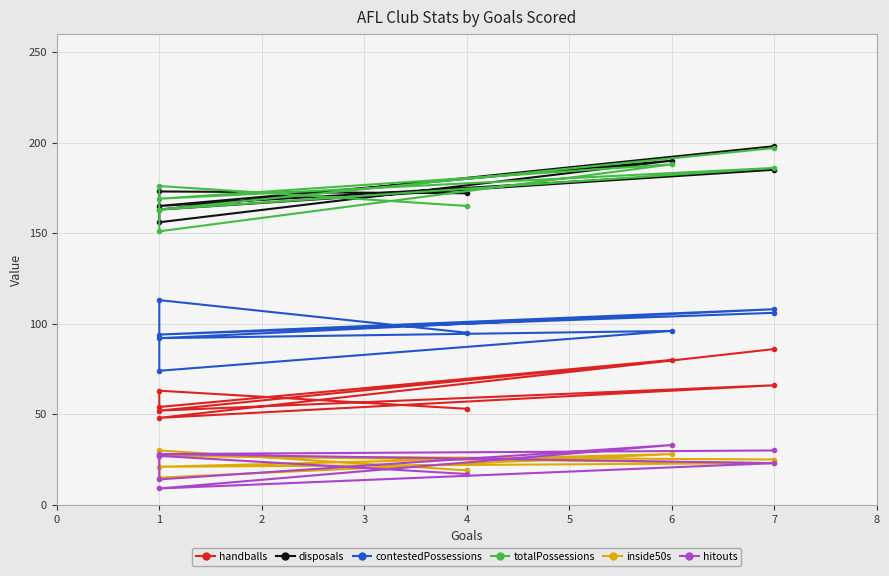

True or false: totalPossessions has a value of 245 at 4.

False